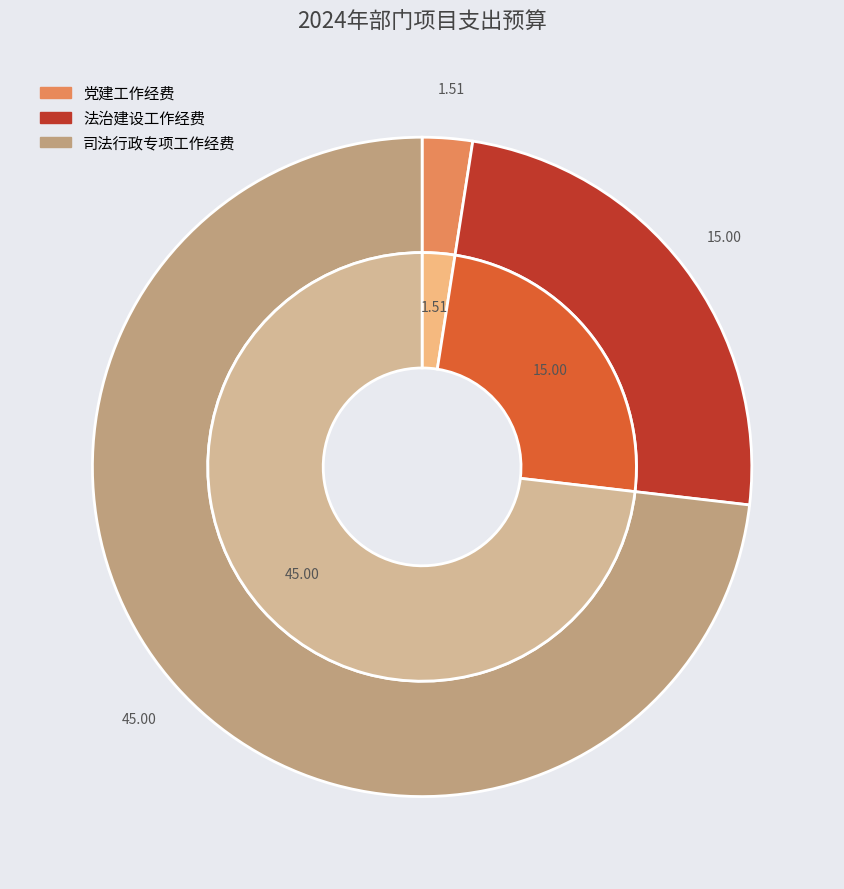

To the nearest percent, what percentage of the pie is 法治建设工作经费?

24%